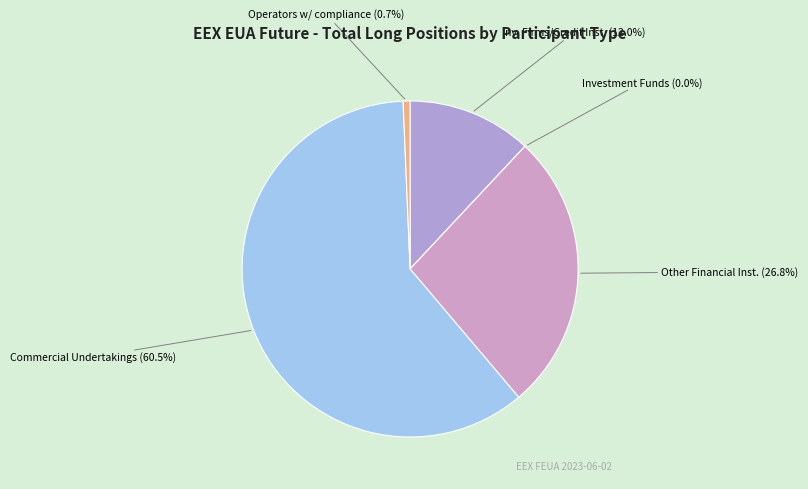

Which slice is the smallest?

Investment Funds (Long)